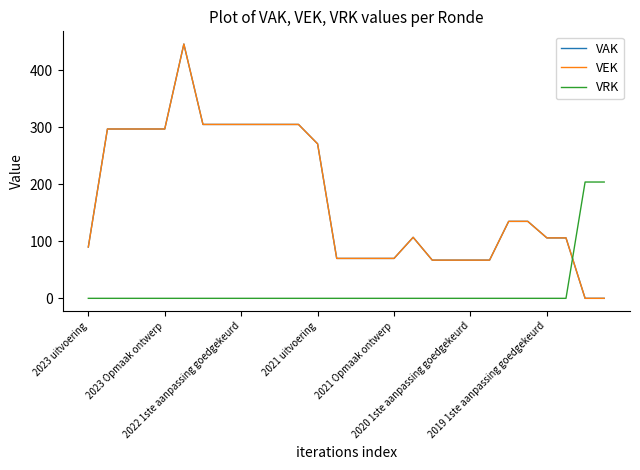

How many interior local peaks does the VAK series have?

2